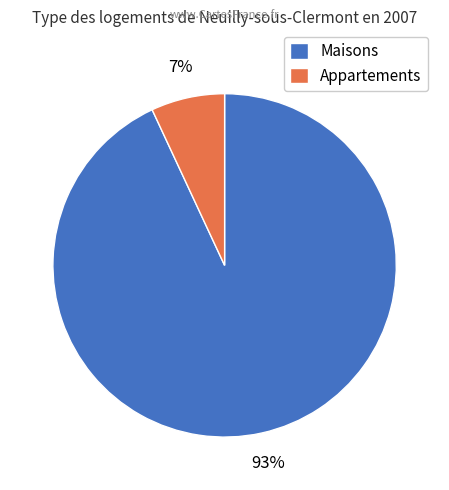

Rank the categories by value from lowest to highest.

Appartements, Maisons